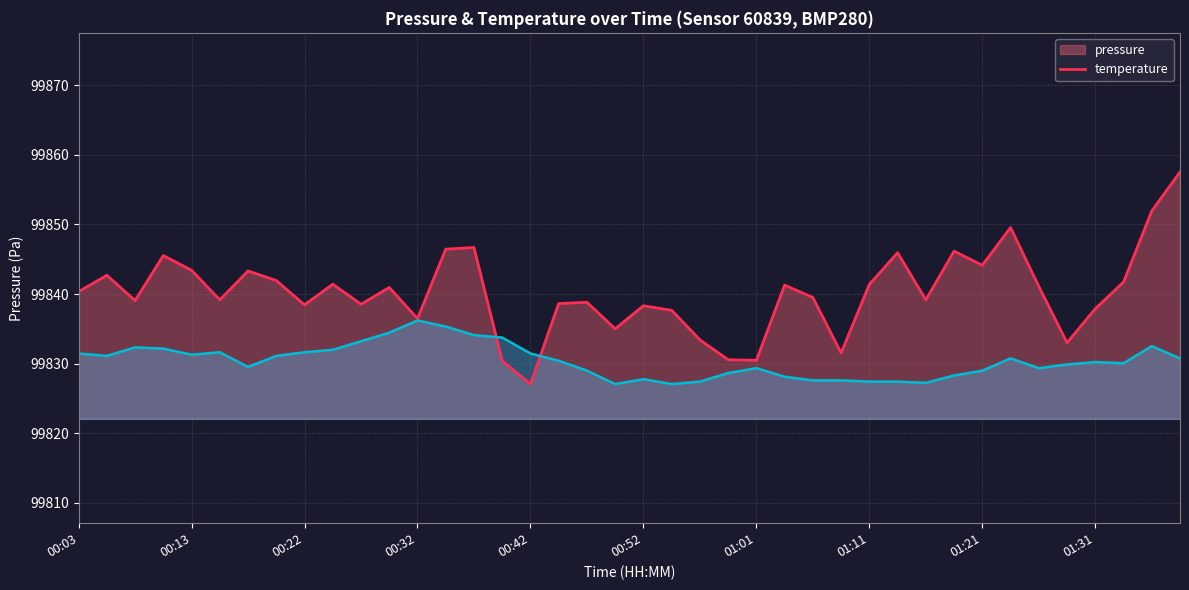

Reading left to right, list all the values displayed in this chart.

99840.3	99842.7	99839.1	99845.5	99843.4	99839.2	99843.3	99841.9	99838.4	99841.4	99838.5	99840.9	99836.5	99846.4	99846.7	99830.4	99827.1	99838.6	99838.8	99835.0	99838.3	99837.7	99833.4	99830.6	99830.5	99841.3	99839.5	99831.5	99841.4	99845.9	99839.2	99846.2	99844.1	99849.6	99841.1	99833.0	99837.9	99841.7	99851.9	99857.5